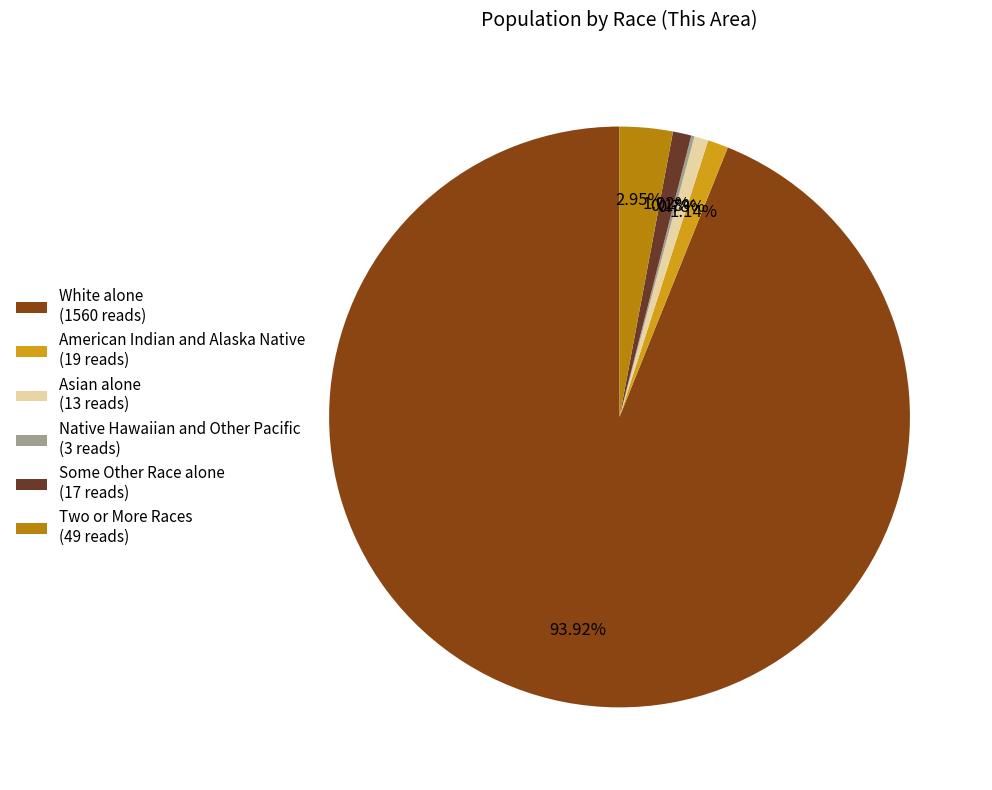

Between White alone (1560 reads) and Two or More Races (49 reads), which is larger?

White alone (1560 reads)